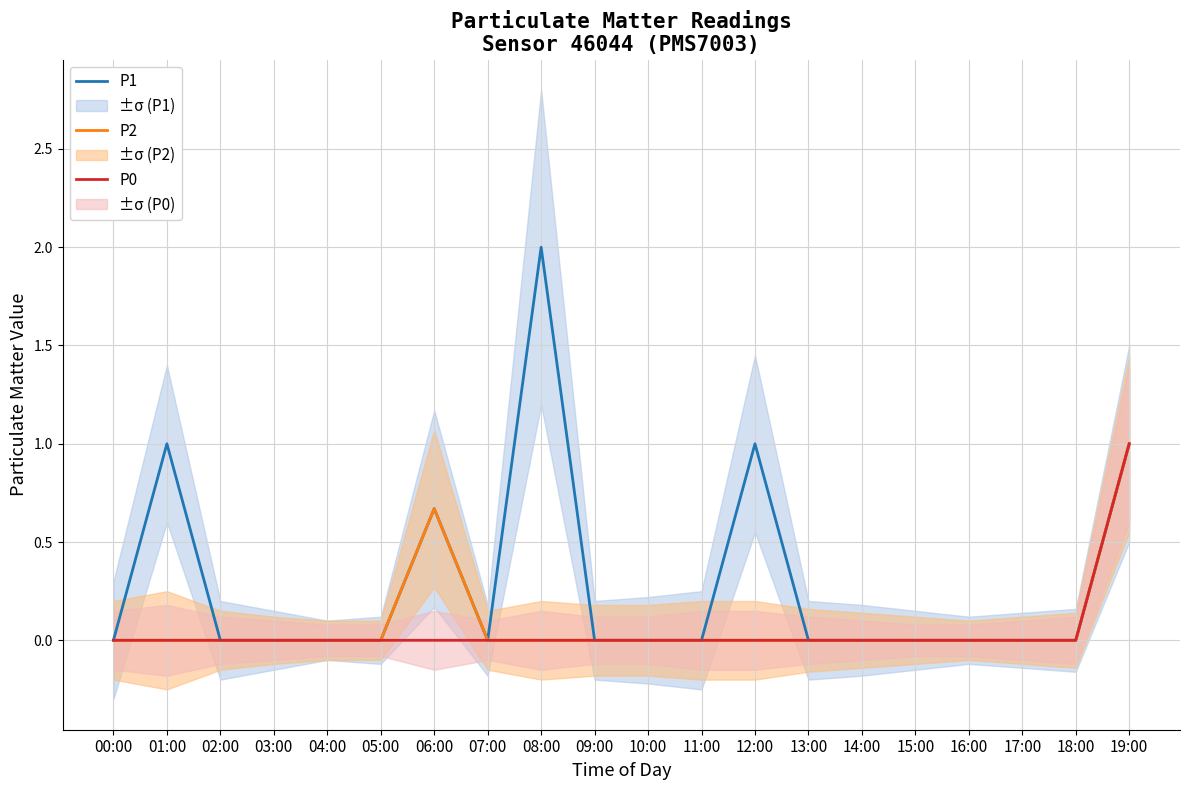

How many values in P2 are above zero?

2